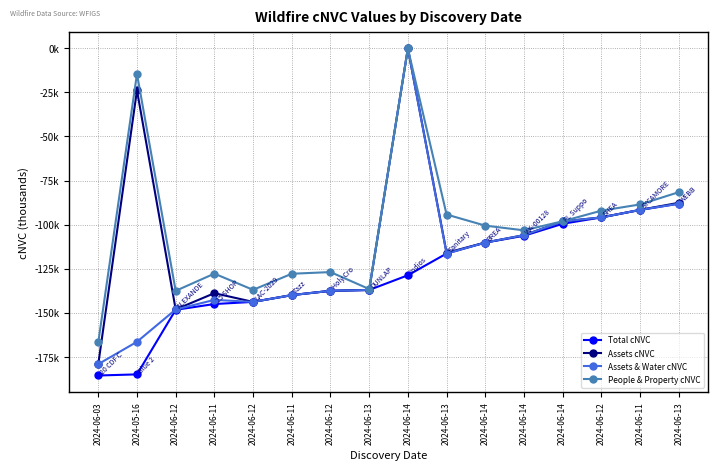

What are all the series names shown in the legend?

Total cNVC, Assets cNVC, Assets & Water cNVC, People & Property cNVC